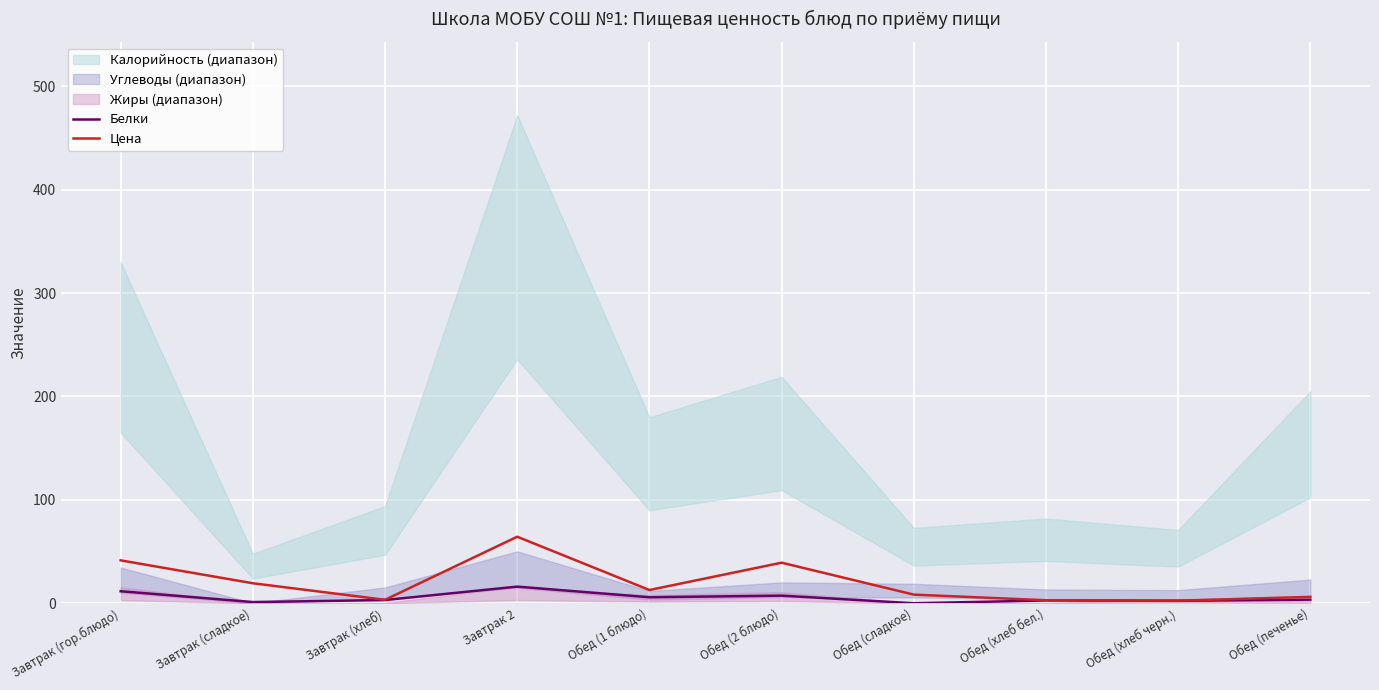

What is the total value across all series at Завтрак (хлеб)?

6.6